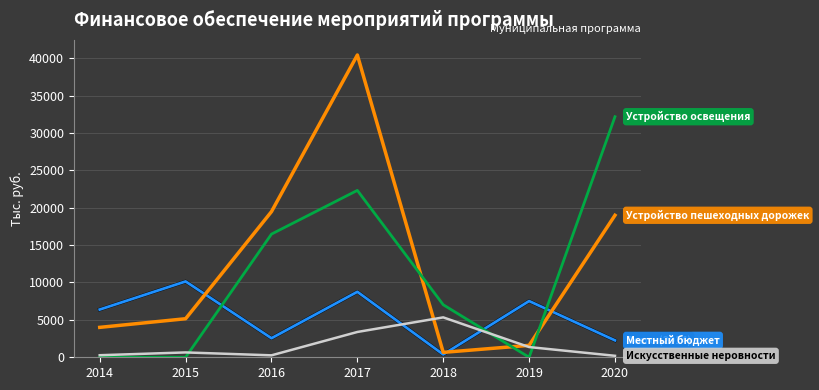

Is it true that Искусственные неровности equals 3384 at 2017?

True